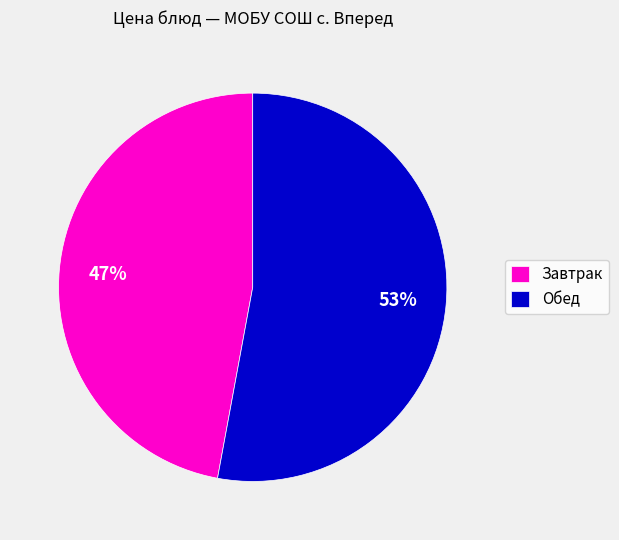

To the nearest percent, what portion does Обед represent?

53%